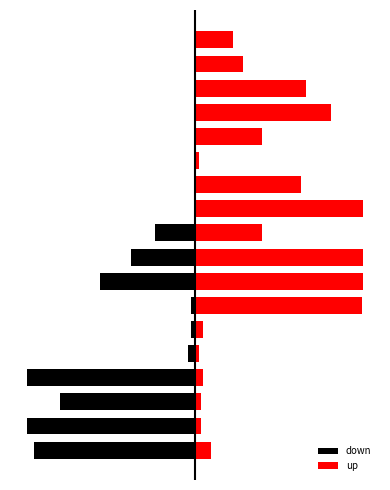

Does the chart contain stacked bars?

No